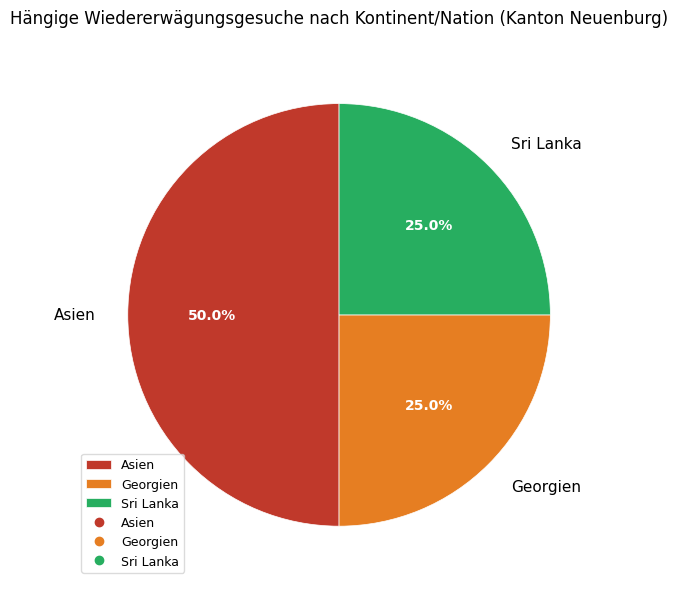

Which category has the biggest portion of the pie?

Asien